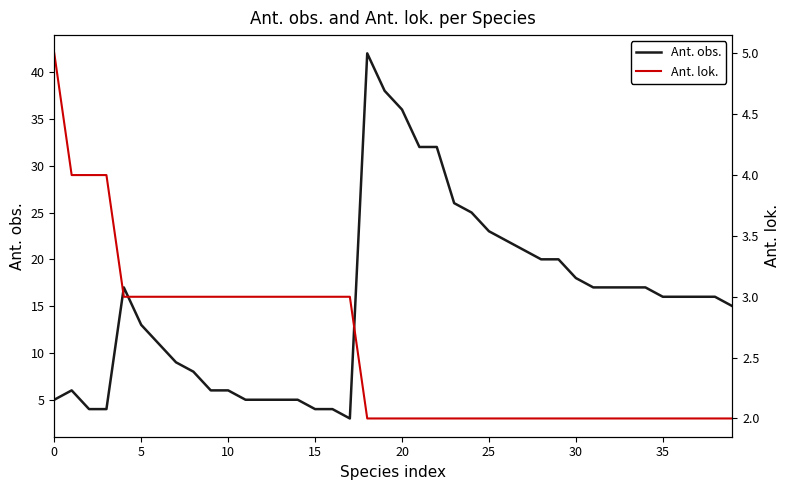

True or false: Ant. lok. has more than 0 points higher than both neighbors.

False